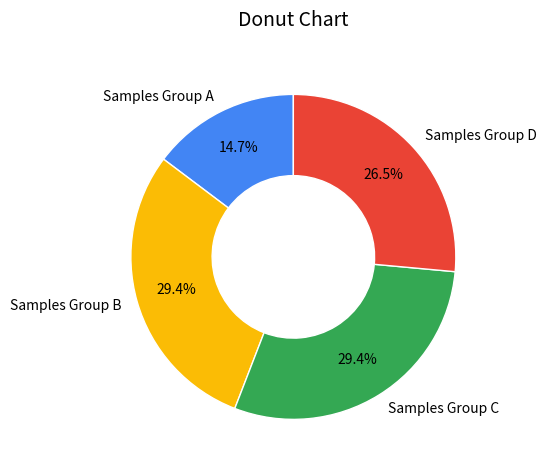

Does any single category account for the majority?

No